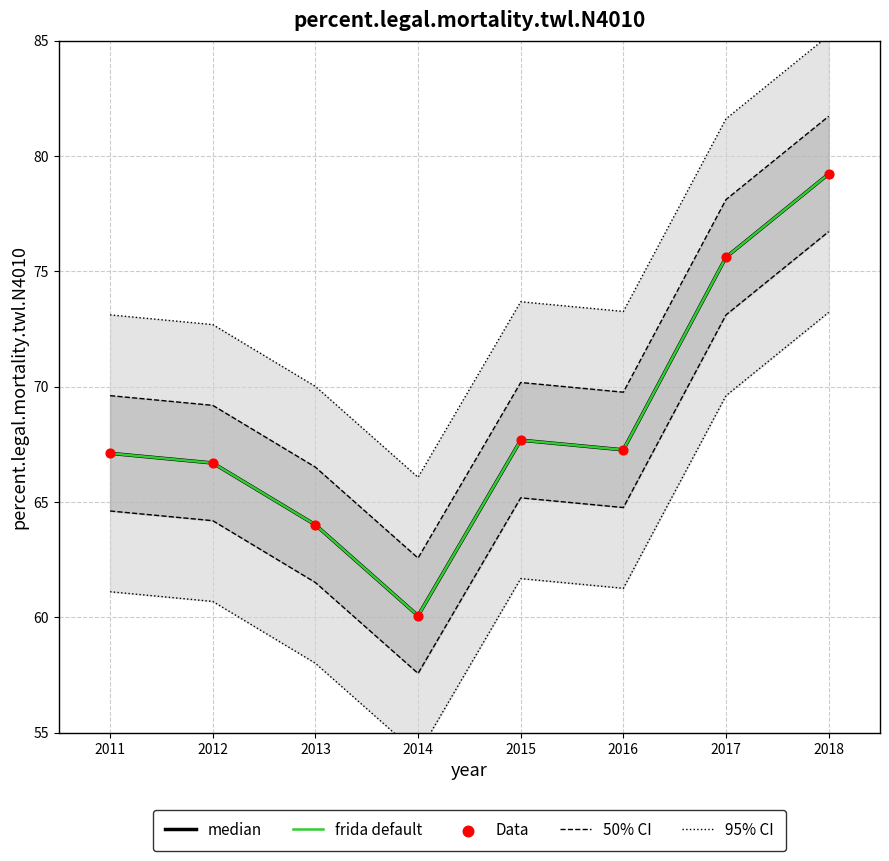

Which series reaches the minimum Y coordinate?

95% CI